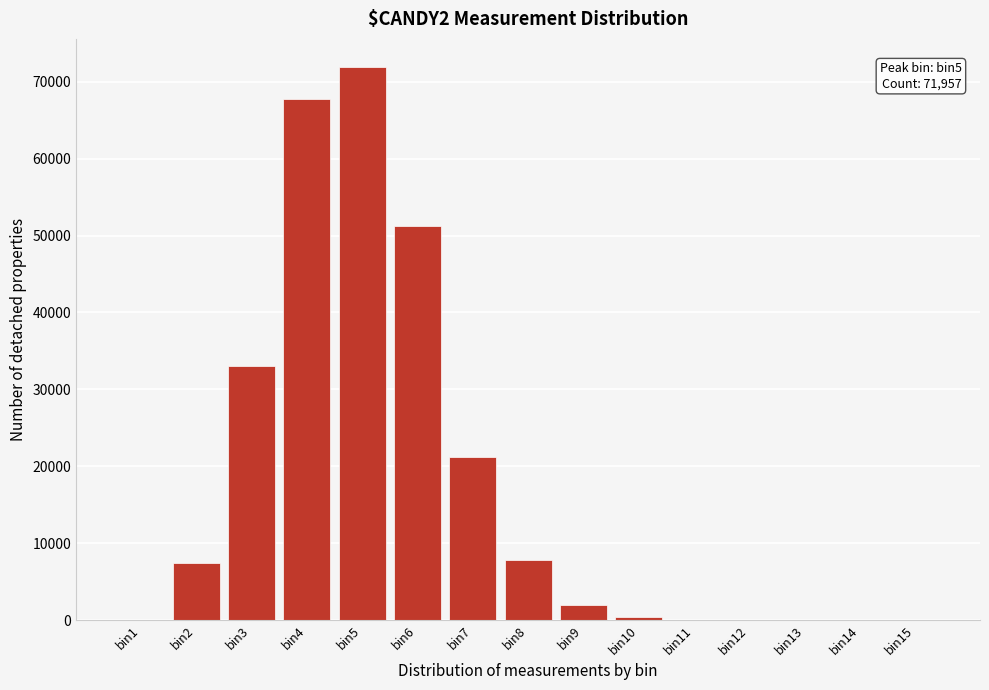

The value at bin3 is 11864. True or false?

False